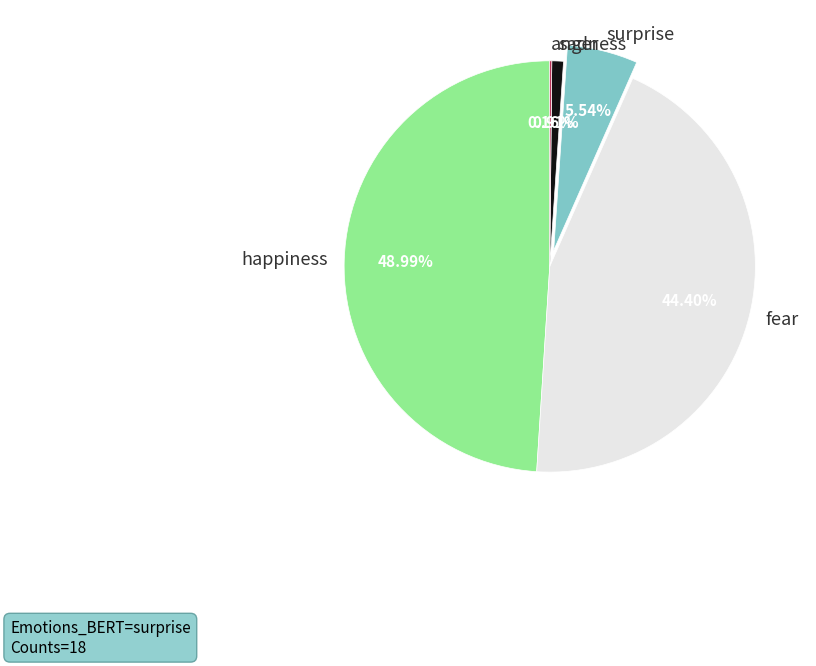

Which slice is the largest?

happiness